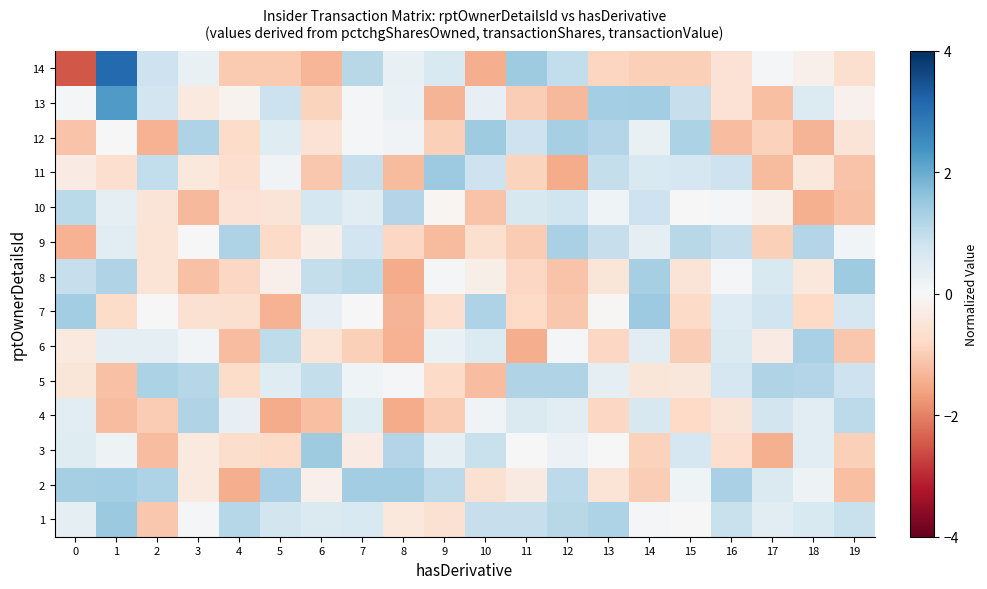

Reading left to right, what are all the values shown in this chart?

14: 0=-2.5	1=3.1	2=0.8	3=0.3	4=-1.0	5=-1.0	6=-1.3	7=1.1	8=0.3	9=0.6	10=-1.4	11=1.4	12=1.0	13=-0.9	14=-1.0	15=-0.9	16=-0.6	17=0.1	18=-0.2	19=-0.6
13: 0=0.1	1=2.3	2=0.8	3=-0.4	4=-0.1	5=0.9	6=-0.9	7=0.0	8=0.3	9=-1.4	10=0.3	11=-1.0	12=-1.3	13=1.3	14=1.4	15=0.9	16=-0.6	17=-1.2	18=0.6	19=-0.2
12: 0=-1.1	1=-0.0	2=-1.4	3=1.2	4=-0.7	5=0.5	6=-0.6	7=0.1	8=0.1	9=-0.9	10=1.4	11=0.8	12=1.3	13=1.2	14=0.3	15=1.3	16=-1.2	17=-0.9	18=-1.4	19=-0.5
11: 0=-0.3	1=-0.7	2=1.0	3=-0.4	4=-0.7	5=0.1	6=-1.1	7=0.9	8=-1.3	9=1.5	10=0.8	11=-0.9	12=-1.5	13=0.9	14=0.6	15=0.7	16=0.8	17=-1.3	18=-0.4	19=-1.2
10: 0=1.1	1=0.4	2=-0.5	3=-1.3	4=-0.6	5=-0.5	6=0.7	7=0.4	8=1.2	9=-0.1	10=-1.1	11=0.6	12=0.8	13=0.2	14=0.8	15=-0.0	16=0.1	17=-0.2	18=-1.4	19=-1.2
9: 0=-1.4	1=0.4	2=-0.6	3=0.0	4=1.2	5=-0.8	6=-0.3	7=0.8	8=-0.8	9=-1.3	10=-0.6	11=-1.0	12=1.3	13=0.9	14=0.4	15=1.1	16=0.9	17=-0.9	18=1.2	19=0.1
8: 0=0.9	1=1.2	2=-0.5	3=-1.2	4=-0.8	5=-0.2	6=1.0	7=1.1	8=-1.5	9=0.0	10=-0.2	11=-0.8	12=-1.1	13=-0.5	14=1.3	15=-0.5	16=0.1	17=0.6	18=-0.4	19=1.4
7: 0=1.4	1=-0.7	2=-0.0	3=-0.6	4=-0.6	5=-1.4	6=0.3	7=0.0	8=-1.3	9=-0.7	10=1.2	11=-0.8	12=-1.1	13=-0.0	14=1.5	15=-0.8	16=0.5	17=0.8	18=-0.8	19=0.7
6: 0=-0.4	1=0.4	2=0.4	3=0.1	4=-1.2	5=1.0	6=-0.5	7=-0.9	8=-1.4	9=0.3	10=0.5	11=-1.5	12=0.0	13=-0.8	14=0.4	15=-1.0	16=0.6	17=-0.3	18=1.3	19=-1.1
5: 0=-0.5	1=-1.2	2=1.3	3=1.1	4=-0.7	5=0.5	6=1.0	7=0.2	8=0.1	9=-0.8	10=-1.2	11=1.2	12=1.2	13=0.4	14=-0.5	15=-0.5	16=0.7	17=1.2	18=1.2	19=0.8
4: 0=0.4	1=-1.2	2=-1.0	3=1.2	4=0.3	5=-1.5	6=-1.2	7=0.5	8=-1.5	9=-1.0	10=0.1	11=0.6	12=0.5	13=-0.8	14=0.6	15=-0.8	16=-0.5	17=0.7	18=0.4	19=1.0
3: 0=0.5	1=0.2	2=-1.2	3=-0.4	4=-0.7	5=-0.8	6=1.4	7=-0.3	8=1.2	9=0.4	10=0.9	11=0.0	12=0.2	13=-0.0	14=-0.9	15=0.7	16=-0.7	17=-1.4	18=0.4	19=-1.0
2: 0=1.3	1=1.4	2=1.2	3=-0.4	4=-1.5	5=1.3	6=-0.2	7=1.4	8=1.4	9=1.1	10=-0.6	11=-0.3	12=1.1	13=-0.5	14=-1.0	15=0.2	16=1.3	17=0.6	18=0.2	19=-1.2
1: 0=0.3	1=1.5	2=-1.1	3=0.1	4=1.1	5=0.7	6=0.6	7=0.6	8=-0.4	9=-0.6	10=0.9	11=0.9	12=1.1	13=1.2	14=0.0	15=0.0	16=0.9	17=0.4	18=0.6	19=0.9